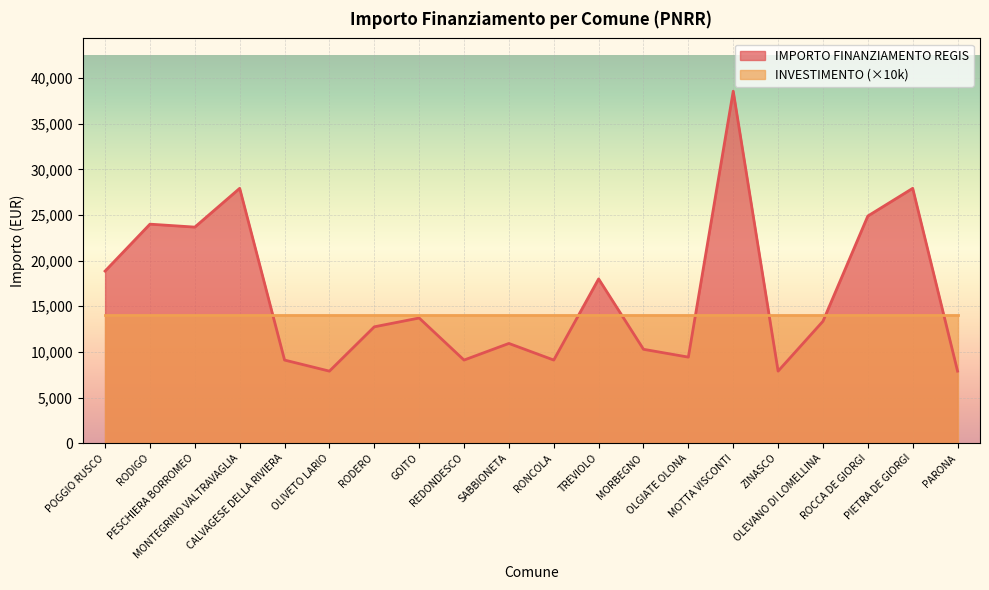

How many values exceed 13354?

9